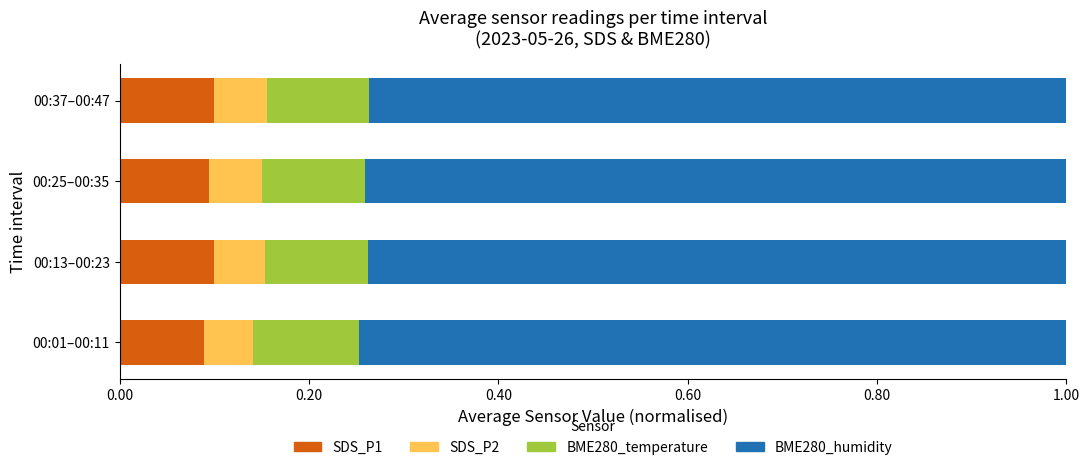

What is the total value across all series at 00:25–00:35?

1.0